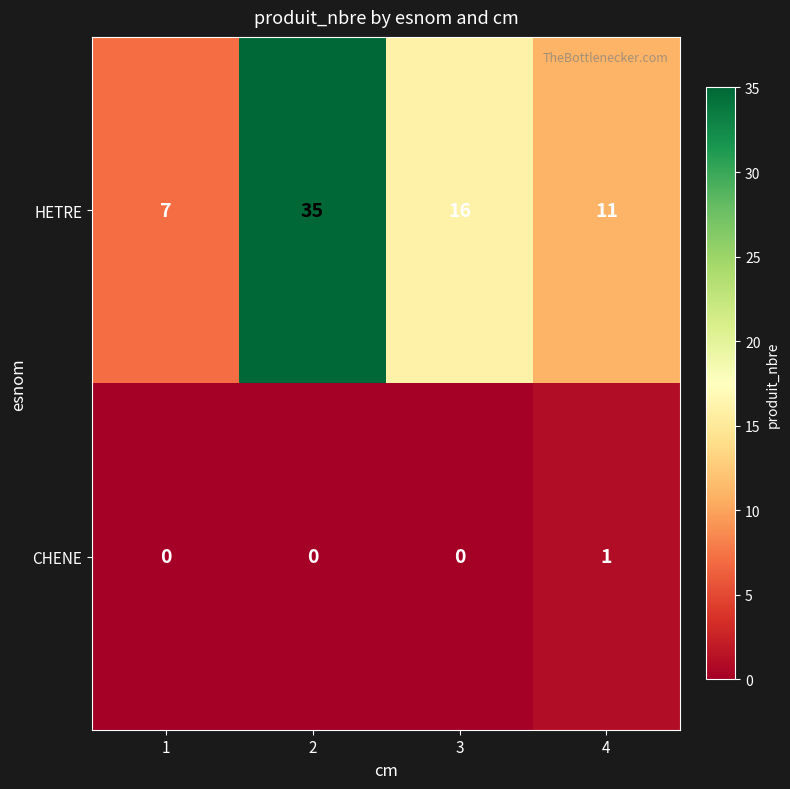

What is the greatest value displayed?

35